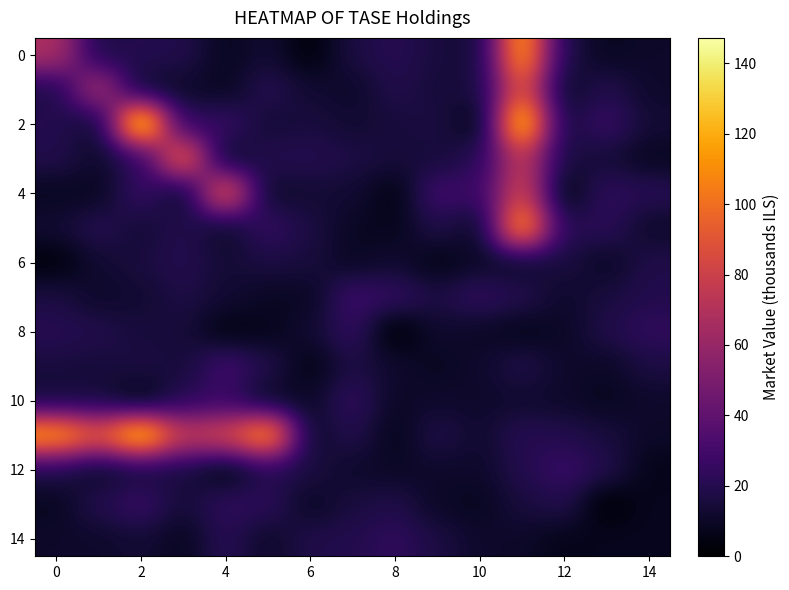

Count the number of categories in the chart.

15